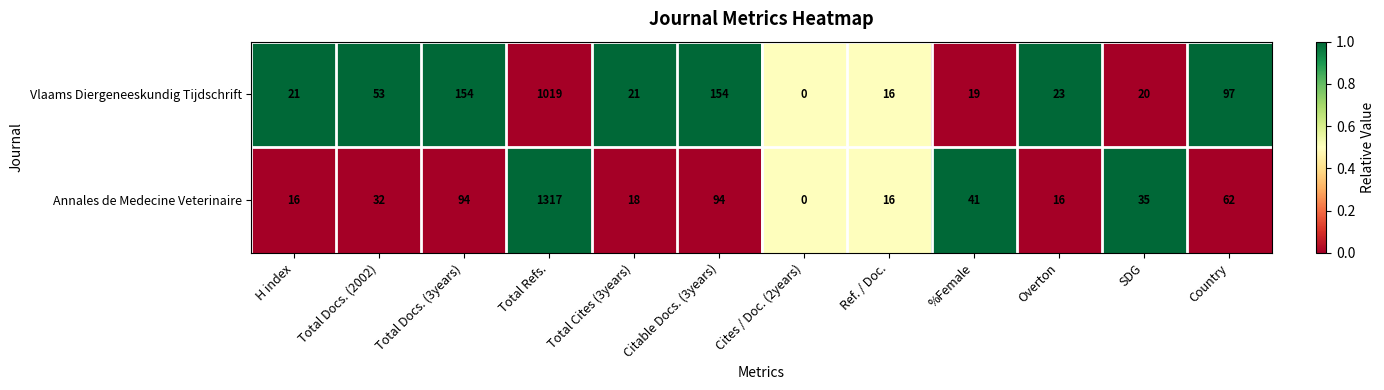

Which series has the widest spread of values?

Annales de Medecine Veterinaire